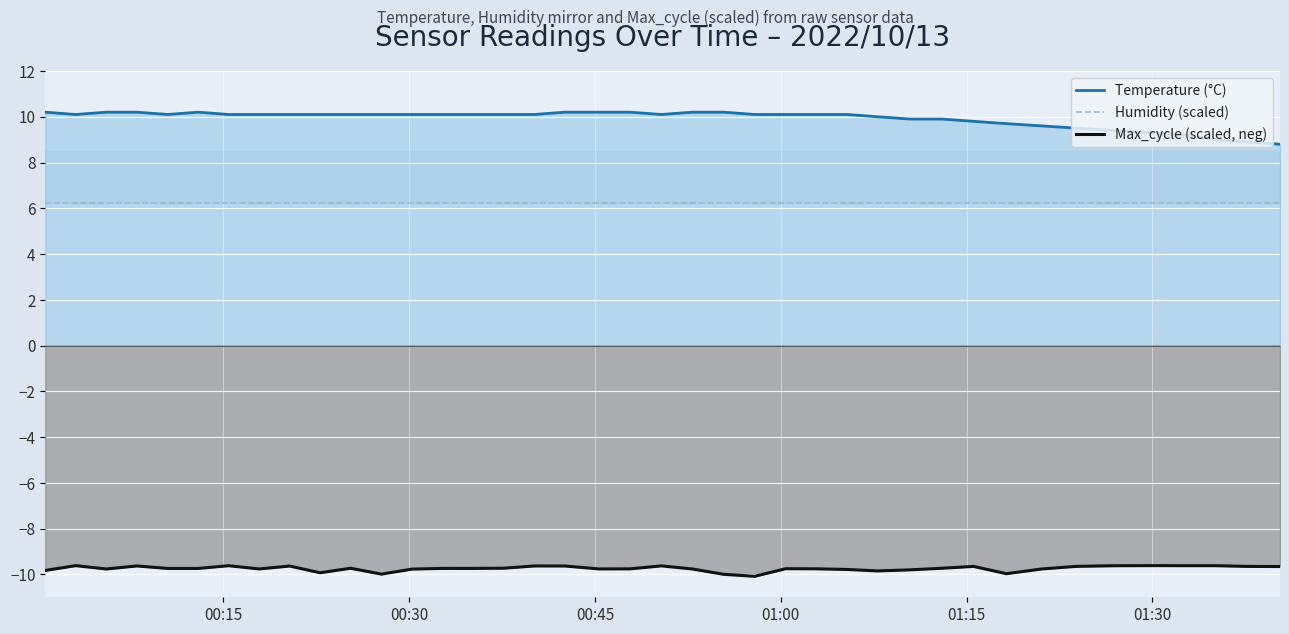

Reading left to right, extract all data points from this chart.

Temperature (°C): 10.2	10.1	10.2	10.2	10.1	10.2	10.1	10.1	10.1	10.1	10.1	10.1	10.1	10.1	10.1	10.1	10.1	10.2	10.2	10.2	10.1	10.2	10.2	10.1	10.1	10.1	10.1	10.0	9.9	9.9	9.8	9.7	9.6	9.5	9.4	9.3	9.2	9.0	8.9	8.8
Humidity (scaled): 6.2	6.2	6.2	6.2	6.2	6.2	6.2	6.2	6.2	6.2	6.2	6.2	6.2	6.2	6.2	6.2	6.2	6.2	6.2	6.2	6.2	6.2	6.2	6.2	6.2	6.2	6.2	6.2	6.2	6.2	6.2	6.2	6.2	6.2	6.2	6.2	6.2	6.2	6.2	6.2
Max_cycle (scaled, neg): -9.8	-9.6	-9.8	-9.6	-9.7	-9.7	-9.6	-9.8	-9.6	-9.9	-9.7	-10.0	-9.8	-9.7	-9.7	-9.7	-9.6	-9.6	-9.8	-9.8	-9.6	-9.8	-10.0	-10.1	-9.8	-9.8	-9.8	-9.8	-9.8	-9.7	-9.7	-10.0	-9.8	-9.6	-9.6	-9.6	-9.6	-9.6	-9.7	-9.7